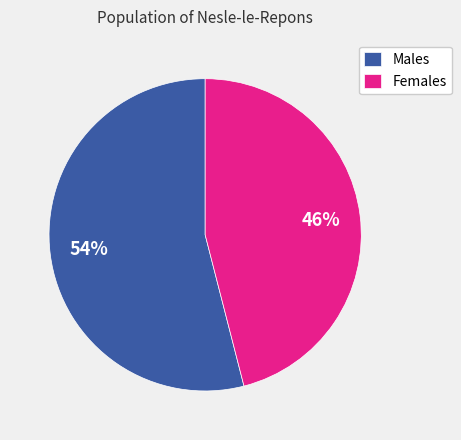

To the nearest percent, what is the difference between the largest and smallest slice percentages?

8%